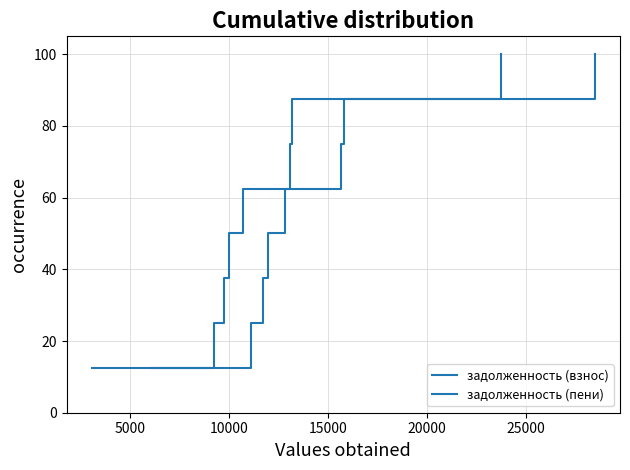

Is this an area chart (filled region under the line)?

No